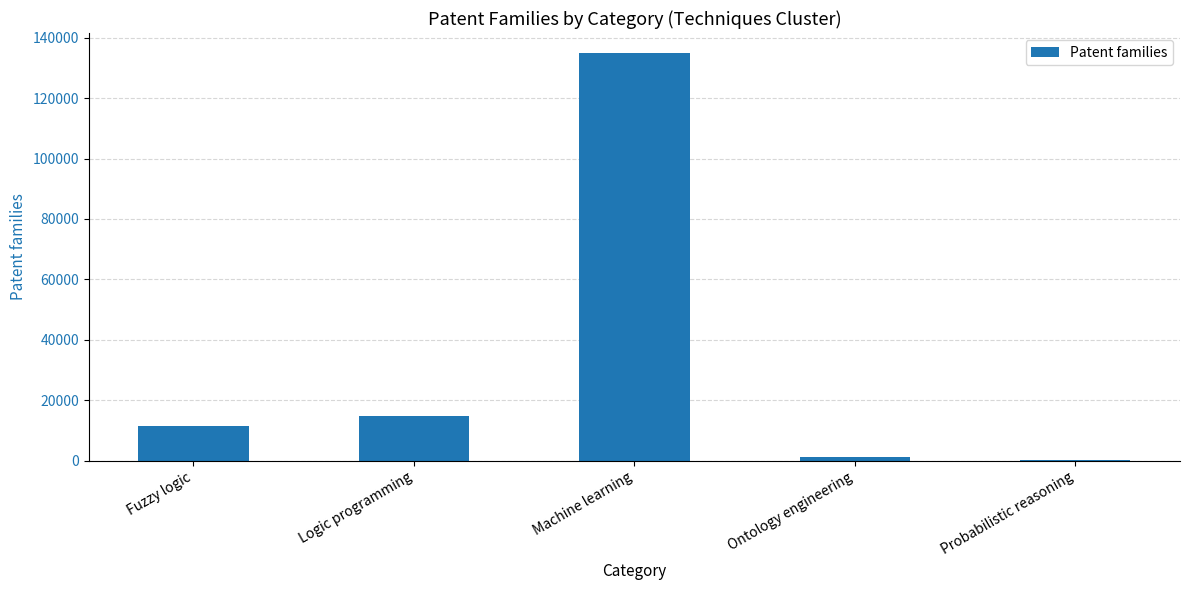

Which has a higher value, Logic programming or Probabilistic reasoning?

Logic programming